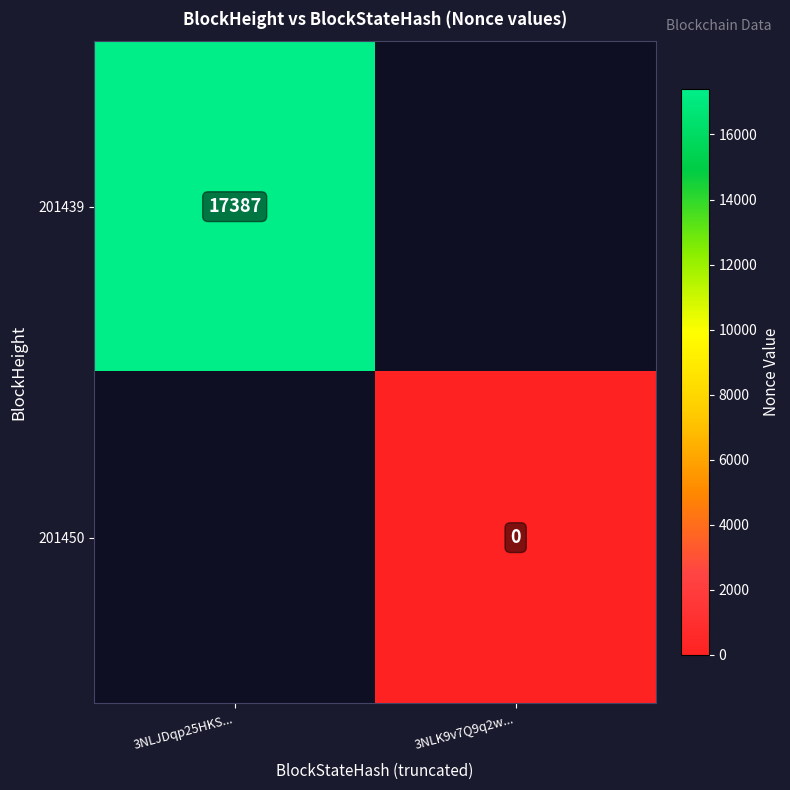

At which category does the chart reach its peak across all series?

3NLJDqp25HKS...